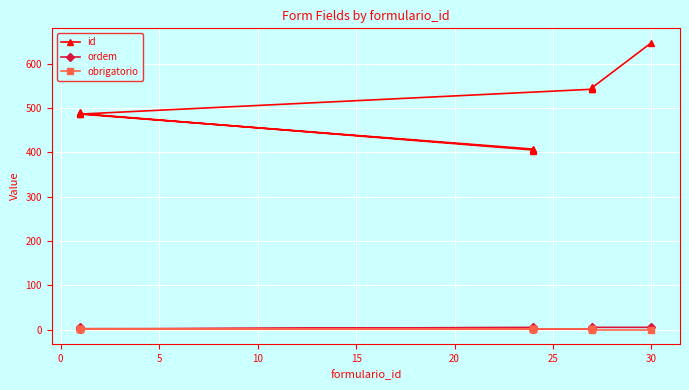

Is the value of obrigatorio at 30 greater than the value of id at 9?

No